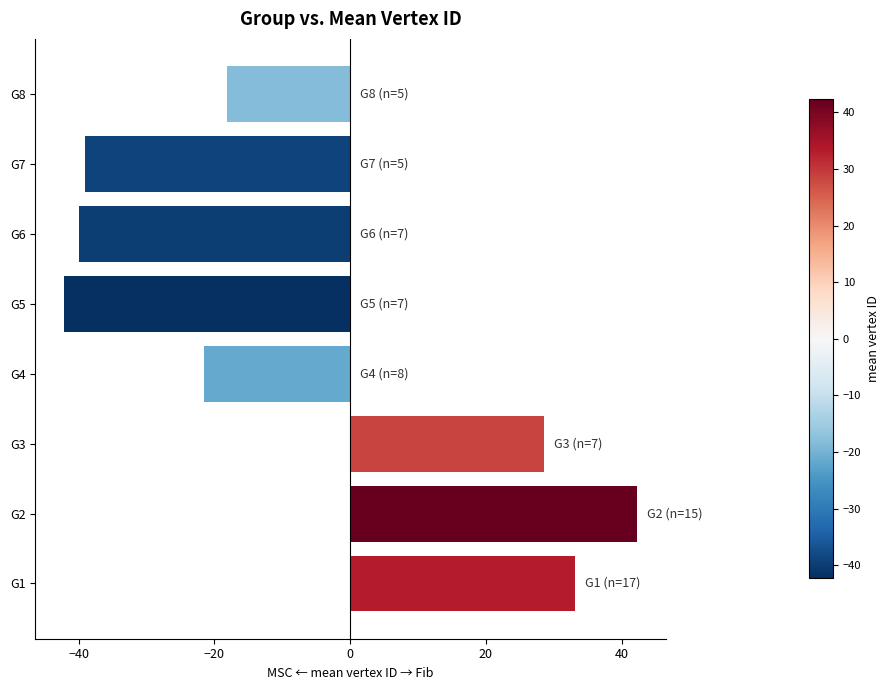

List the labels in order of value, smallest first.

G5, G6, G7, G4, G8, G3, G1, G2